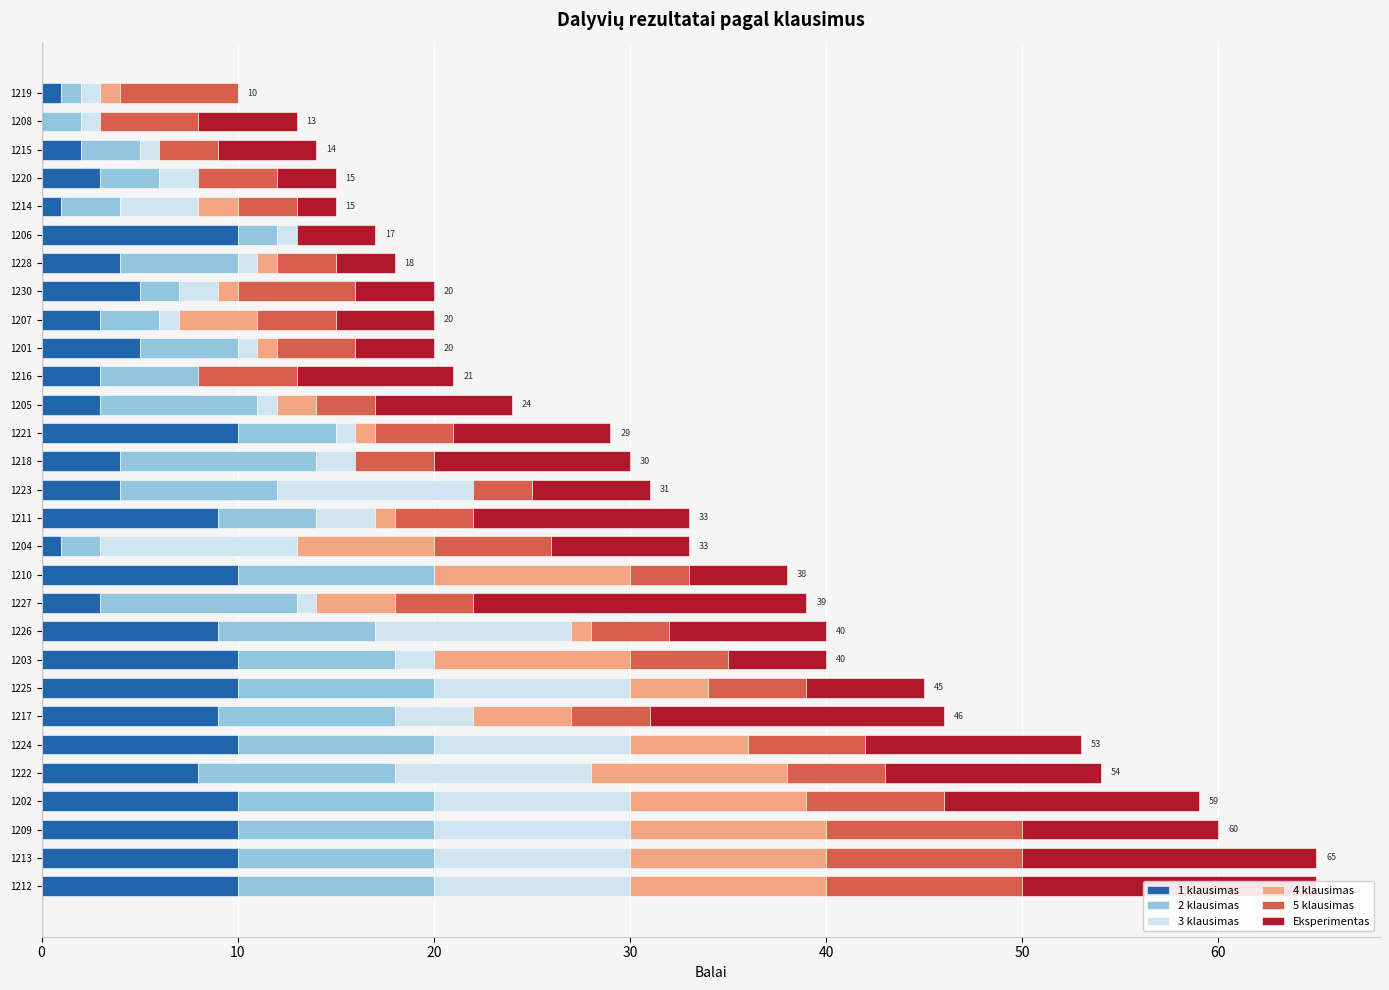

The value of 1 klausimas at 1211 is 13. True or false?

False